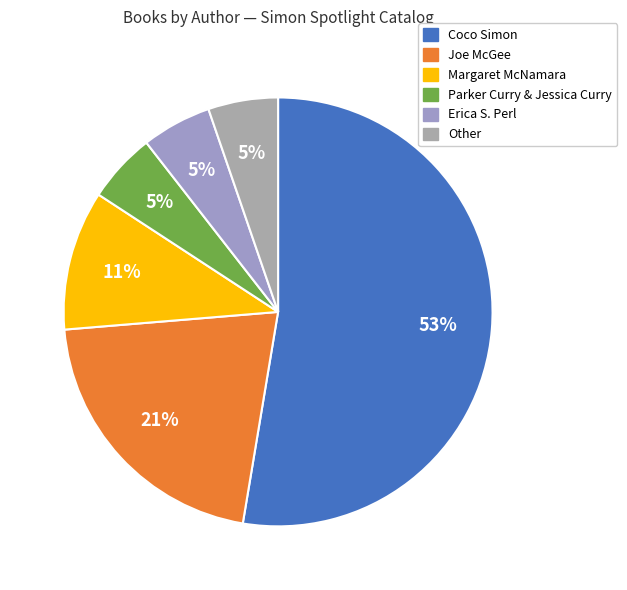

How many segments does this pie chart have?

6